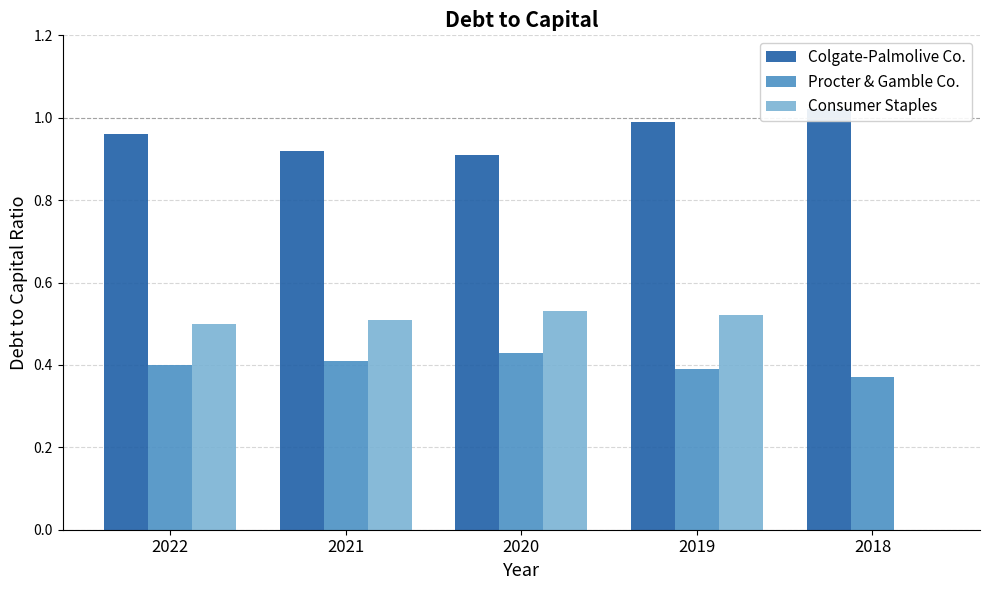

Rank the series at 2019 from highest to lowest value.

Colgate-Palmolive Co., Consumer Staples, Procter & Gamble Co.